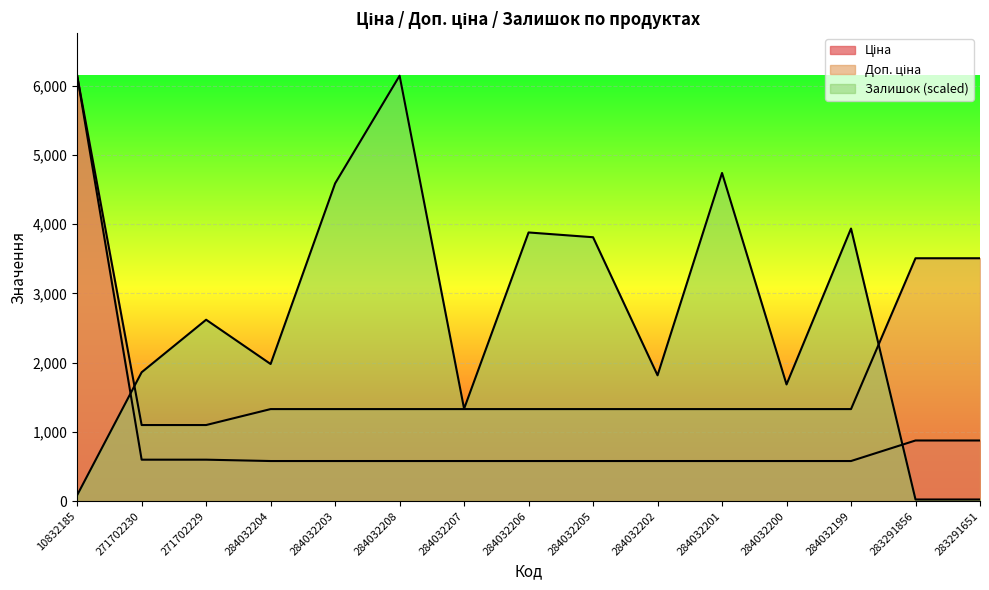

What position from the right is 271702229?

13